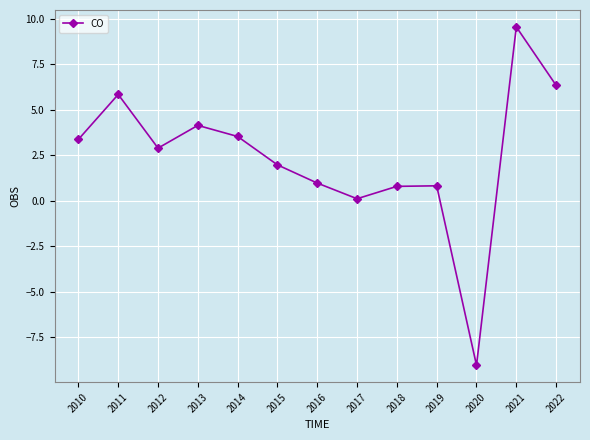

Where does the data first go above 2?

2010